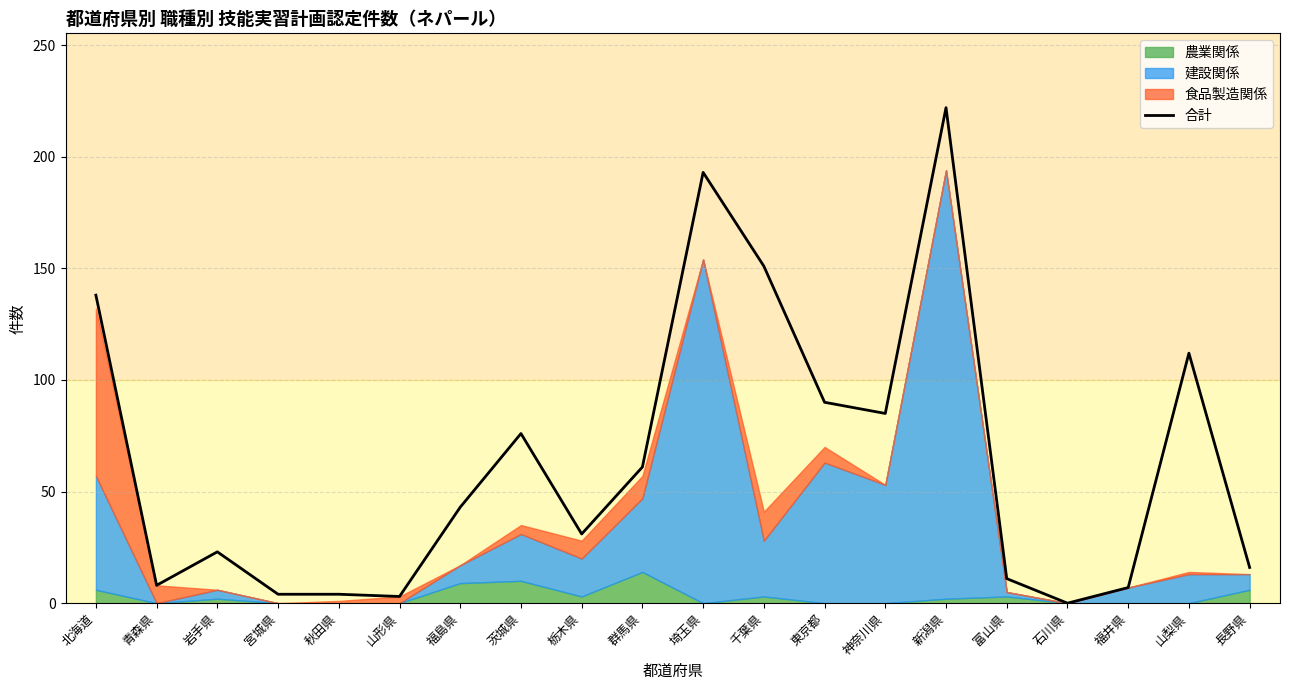

What is the sum of the values at 茨城県 and 神奈川県?

161